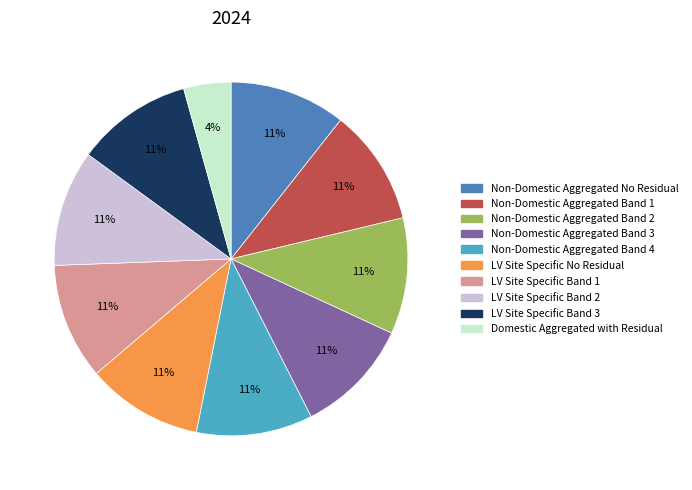

To the nearest percent, what portion does LV Site Specific Band 1 represent?

11%